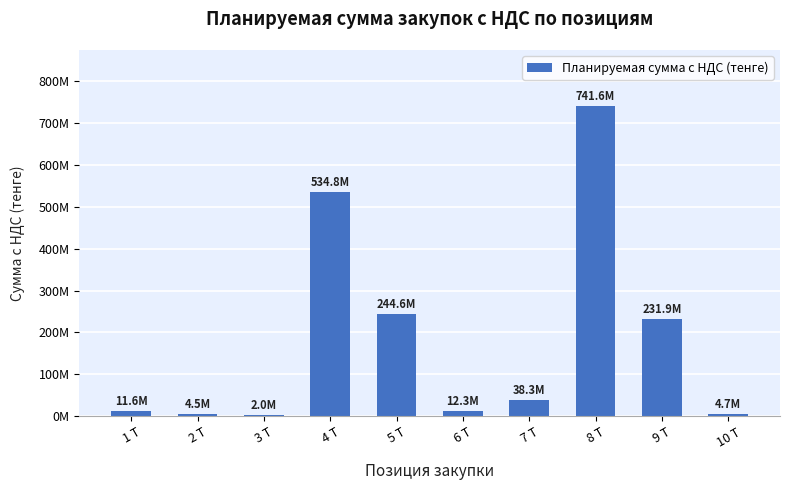

Are the bars horizontal?

No